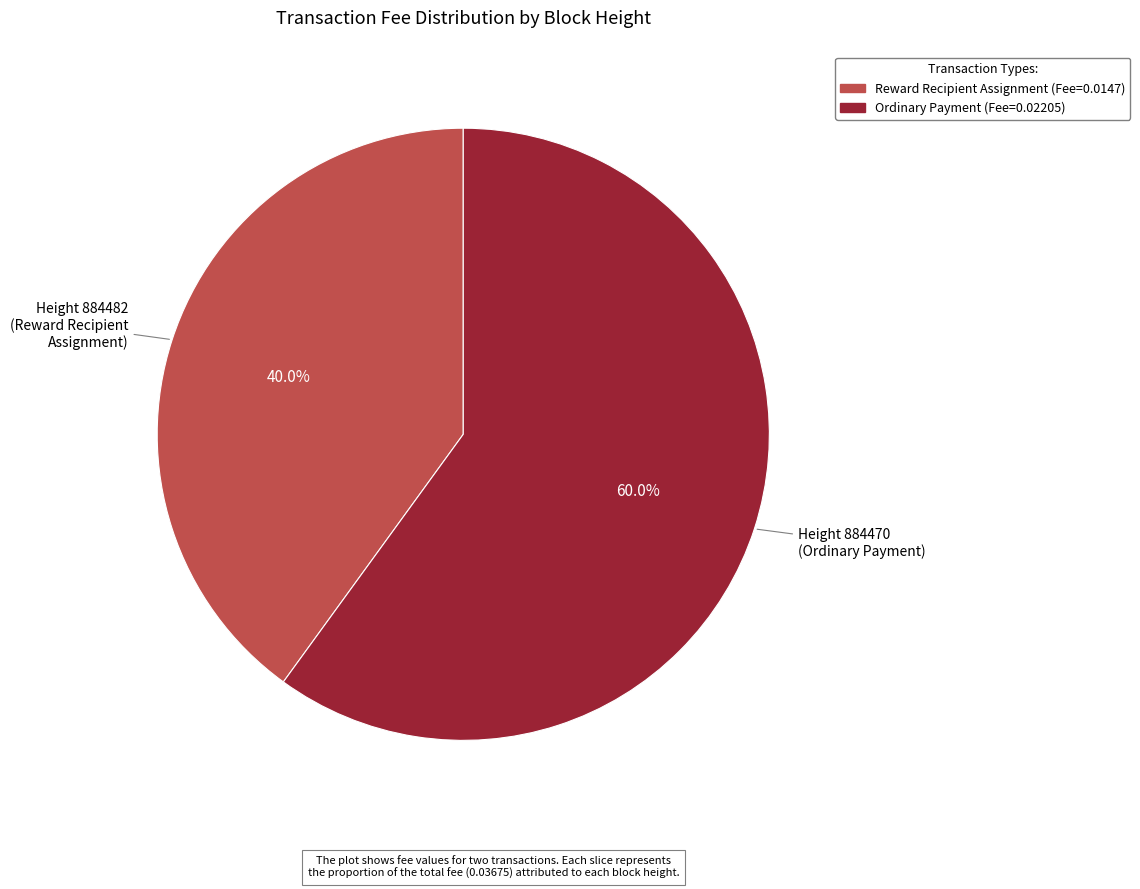

How many segments does this pie chart have?

2